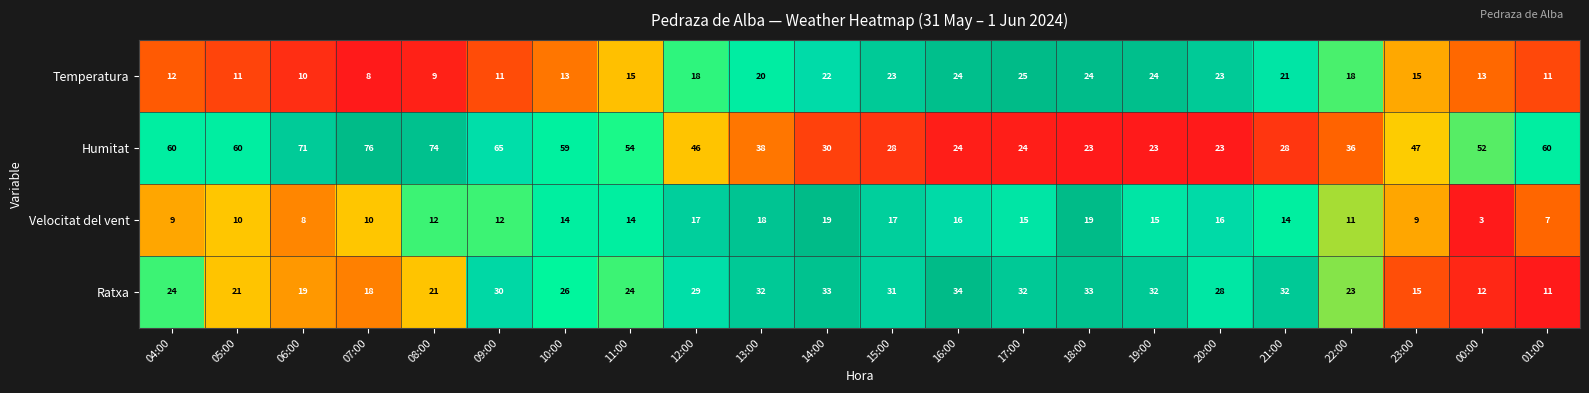

True or false: Temperatura has a value of 24 at 19:00.

True